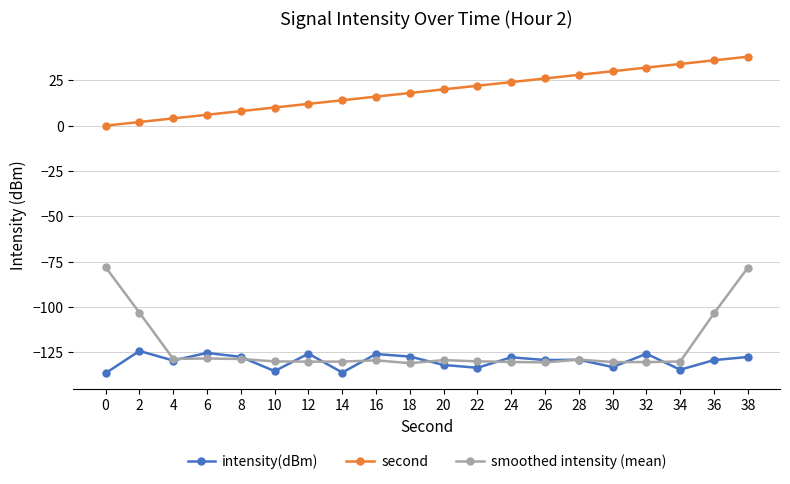

What is the total value across all series at 22?

-241.4